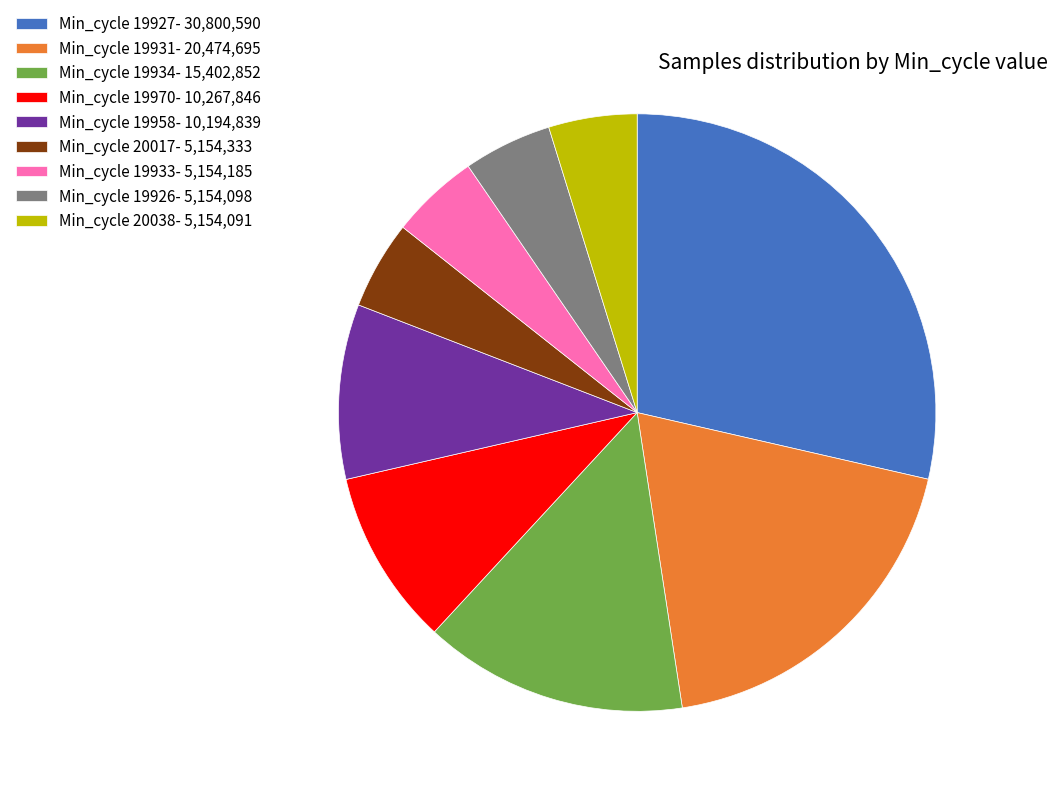

Which category has the biggest portion of the pie?

Min_cycle 19927- 30,800,590